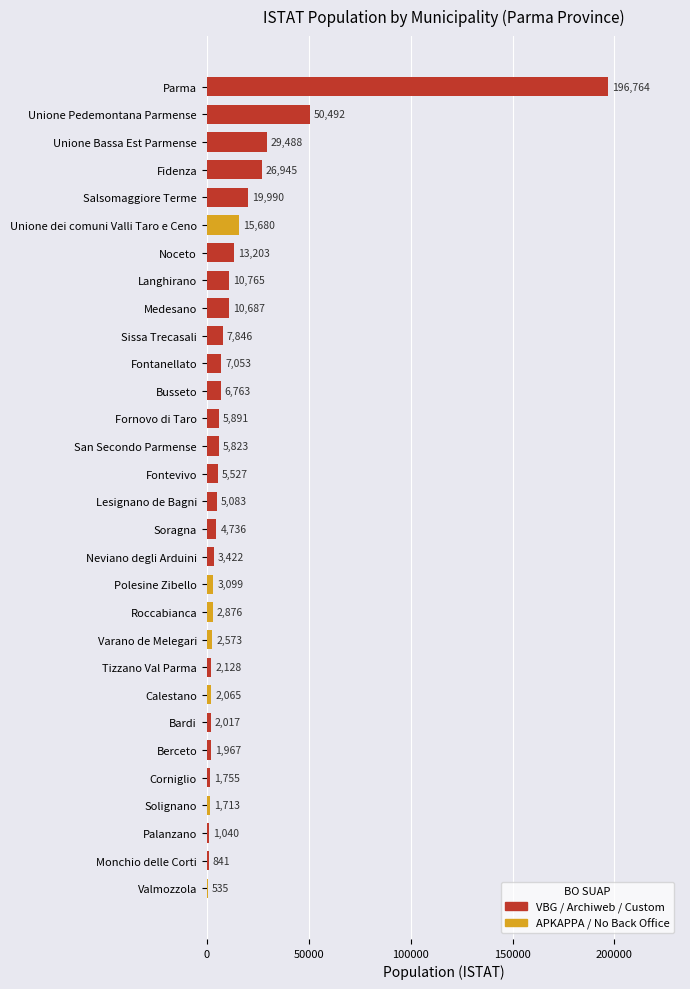

Between Tizzano Val Parma and Unione dei comuni Valli Taro e Ceno, which is larger?

Unione dei comuni Valli Taro e Ceno